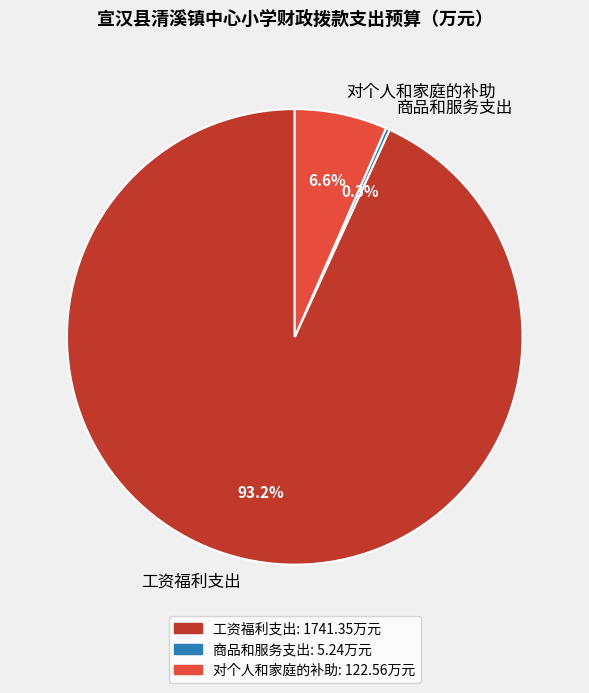

Is there a majority slice in this chart?

Yes